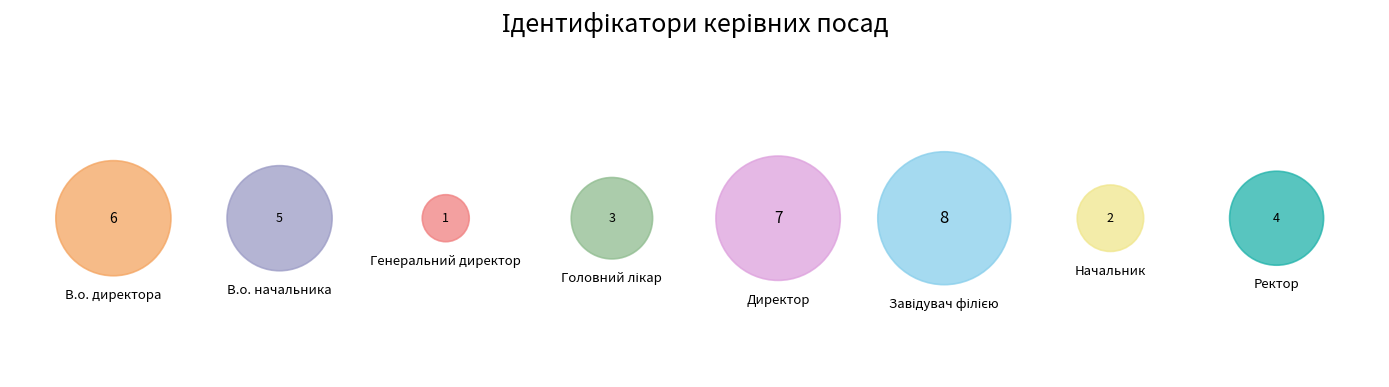

How many slices are in this pie chart?

8